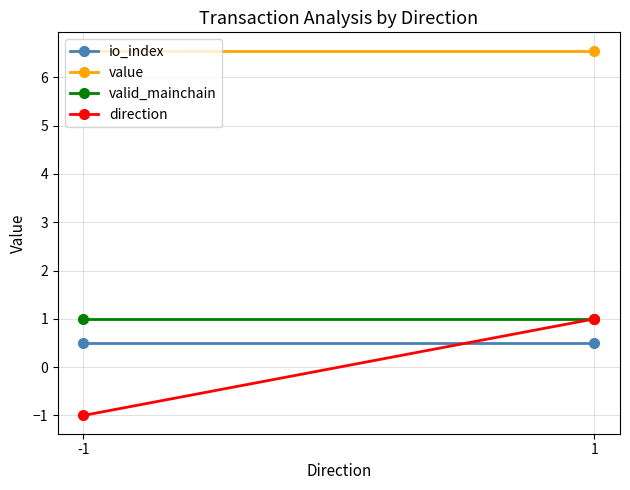

What are all the series names shown in the legend?

io_index, value, valid_mainchain, direction